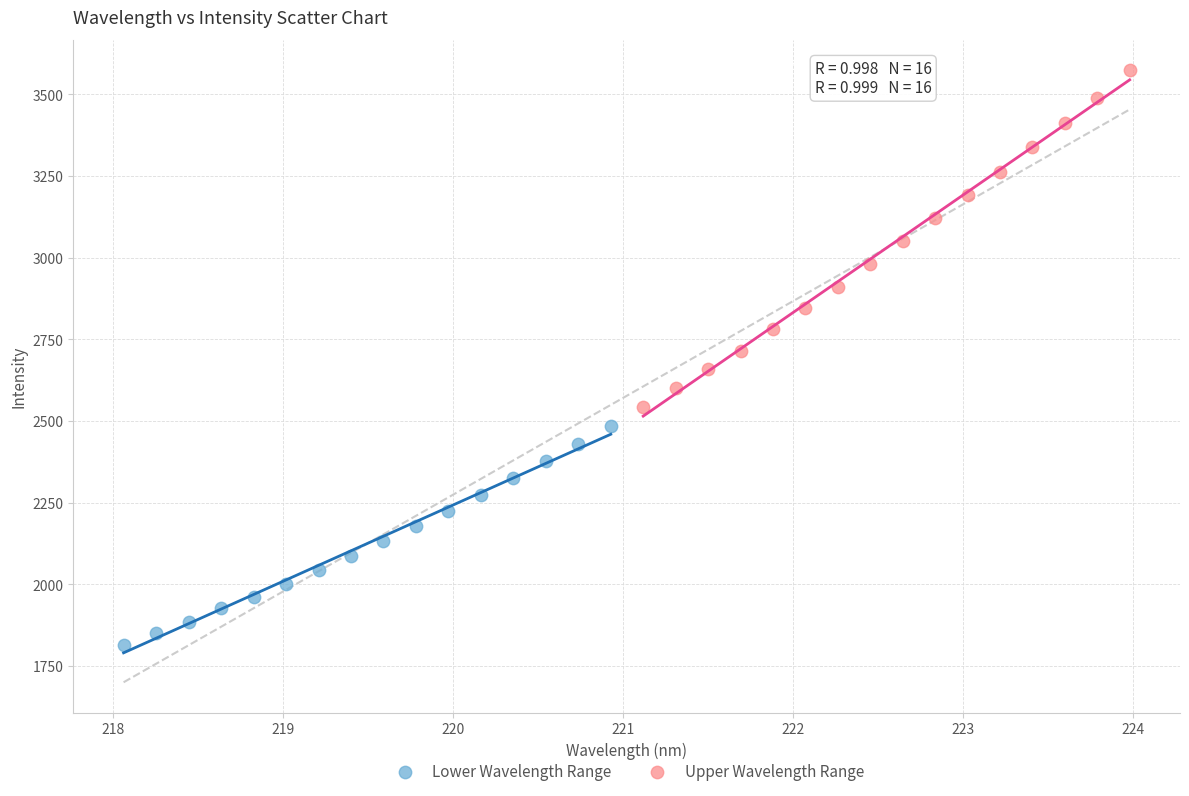

Which series contains the highest Y value?

Upper Wavelength Range